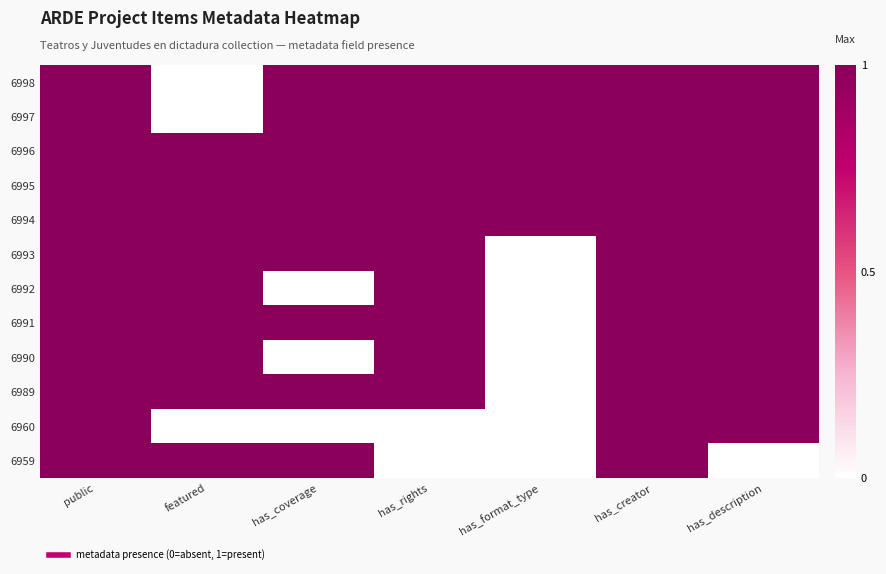

What is the difference between the highest and lowest values at has_description?

1